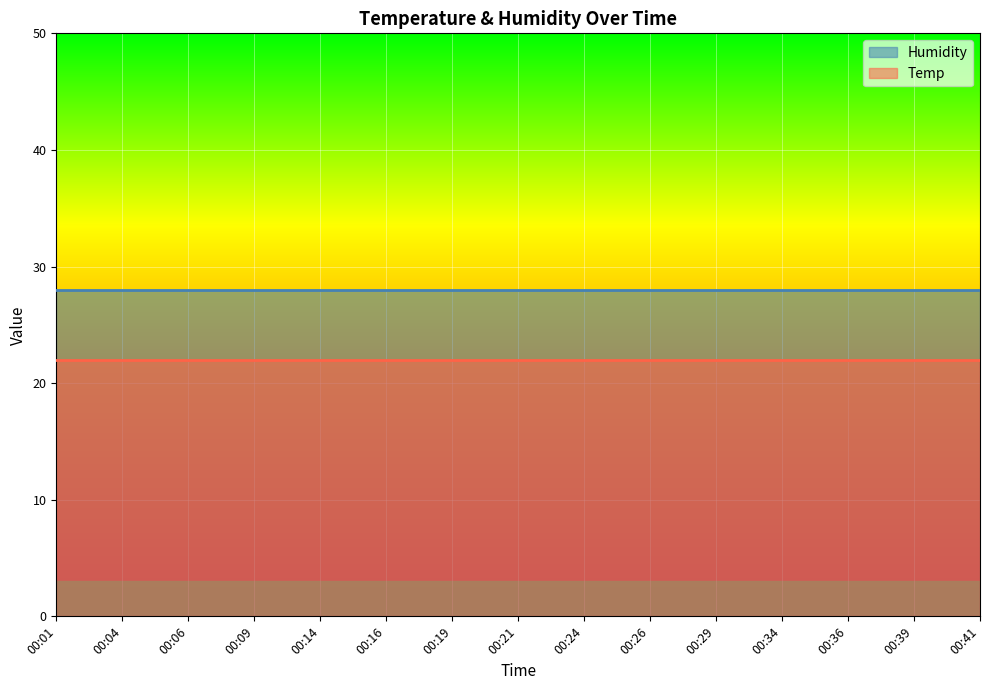

Count the number of categories in the chart.

15